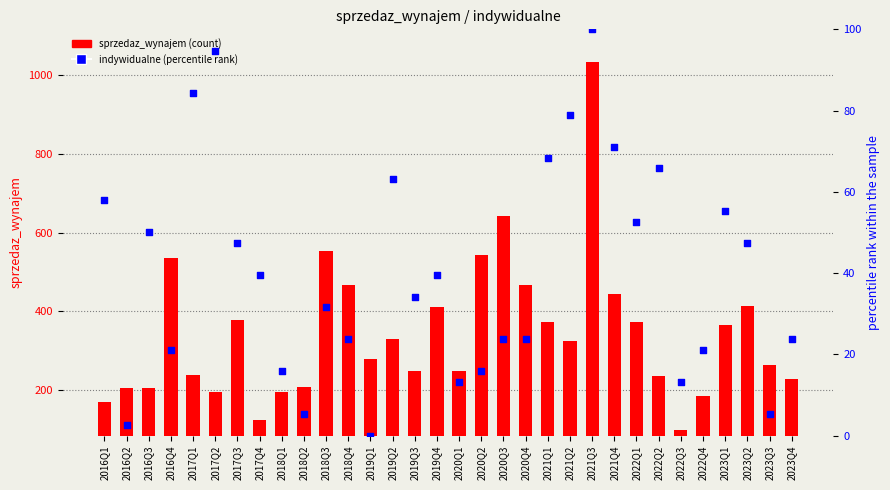

Which series has the largest total across all categories?

sprzedaz_wynajem